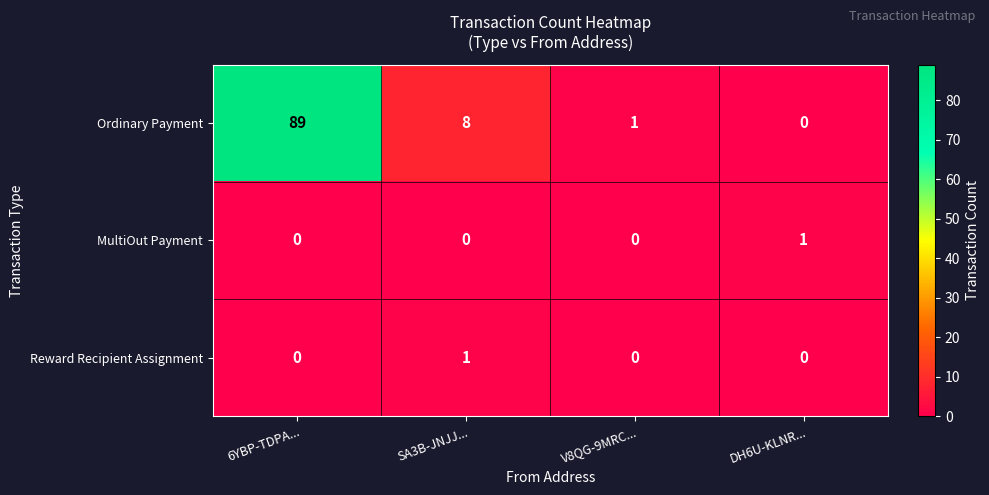

What is the spread (max minus min) of values at 6YBP-TDPA...?

89